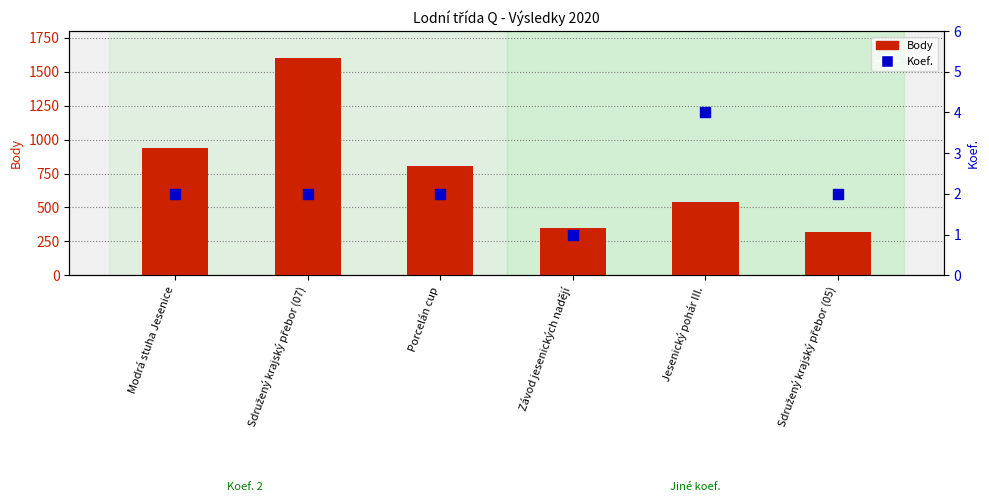

Which series contains the lowest Y value?

Koef.